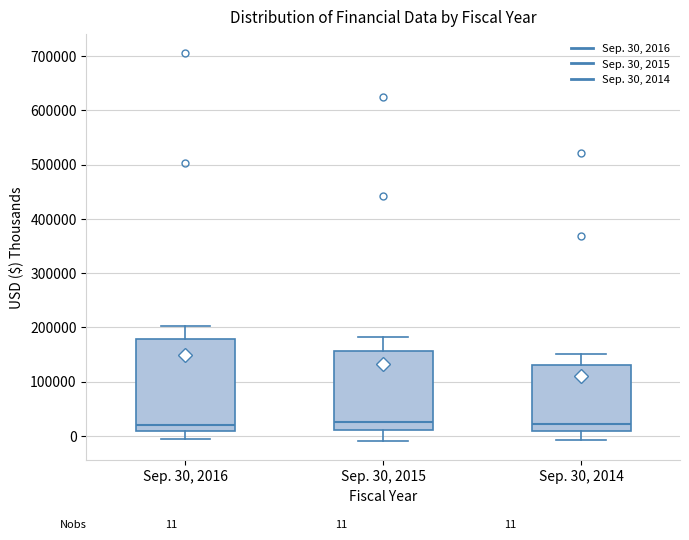

Which box is the tallest, from its lower edge to its upper edge?

Sep. 30, 2016